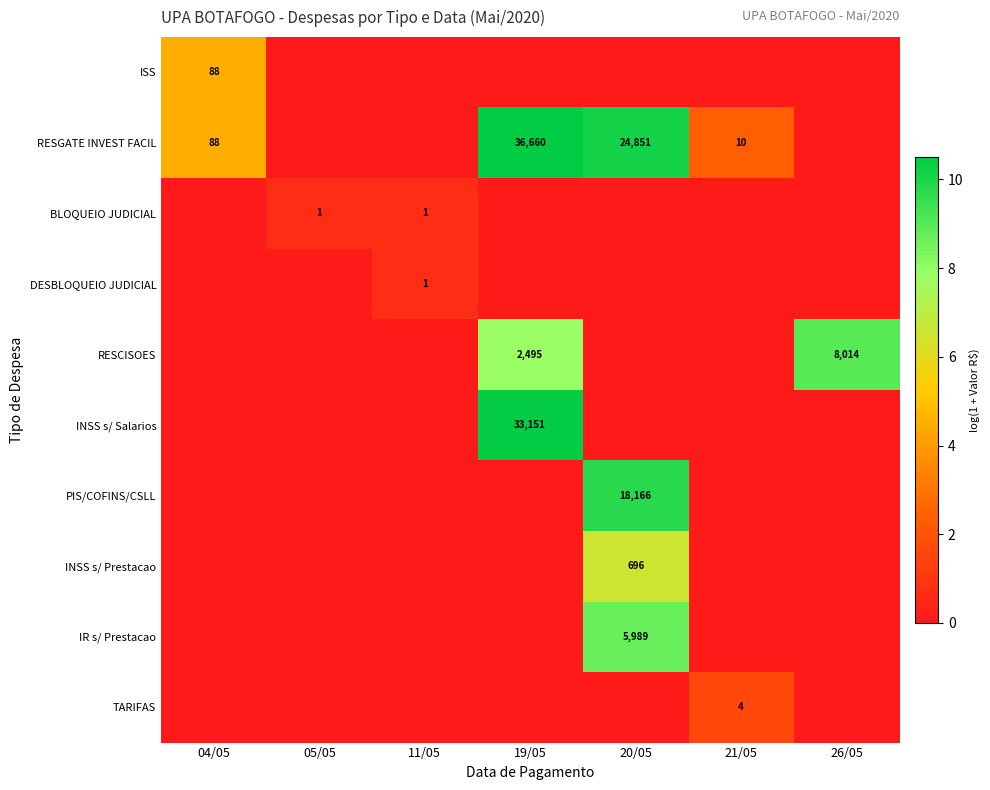

Is it true that INSS s/ Salarios equals 0.0 at 26/05?

True